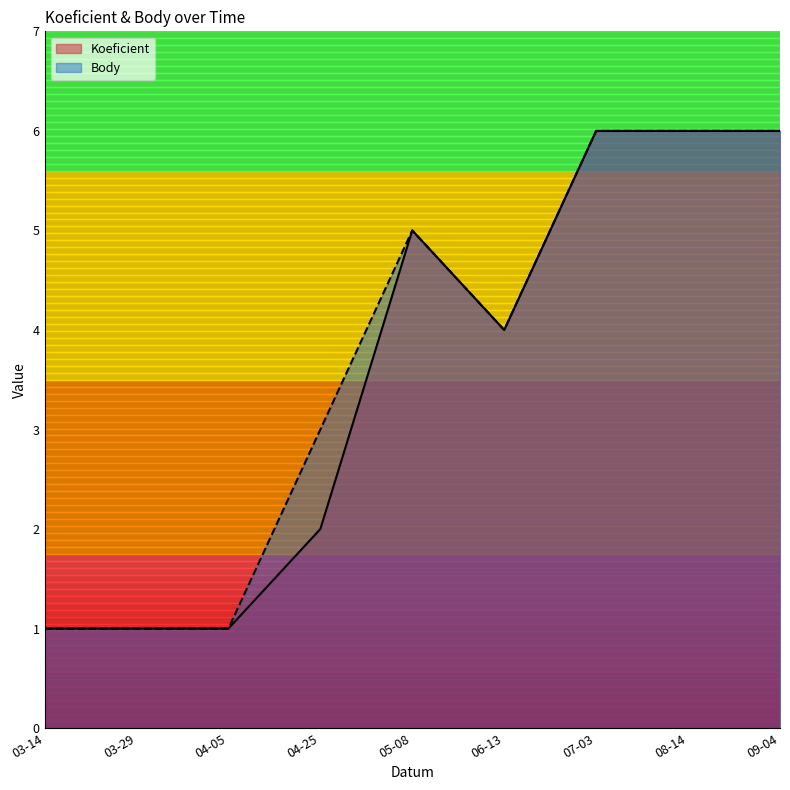

The value of Body at 05-08 is 8. True or false?

False